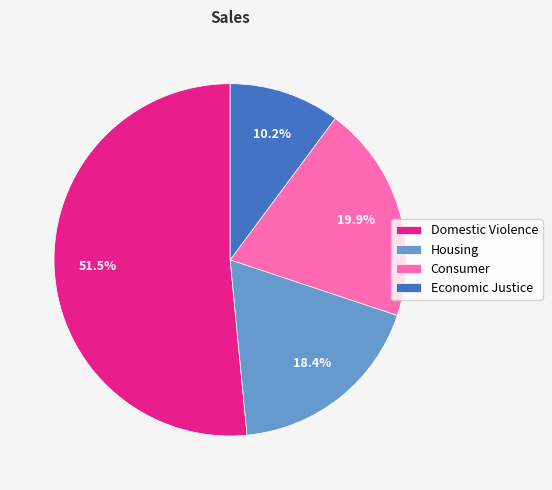

To the nearest percent, what is the difference between the largest and smallest slice percentages?

41%